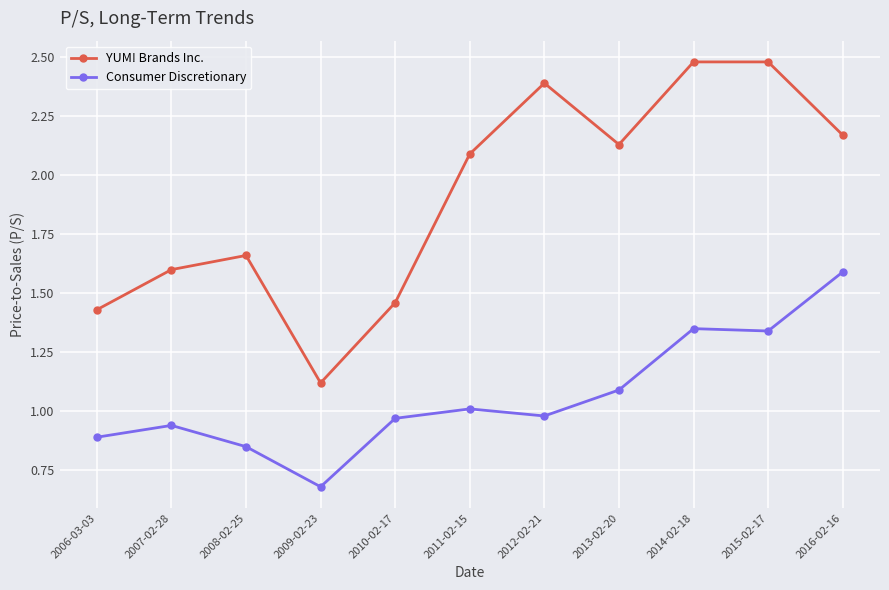

What is the total value across all series at 2016-02-16?

3.8